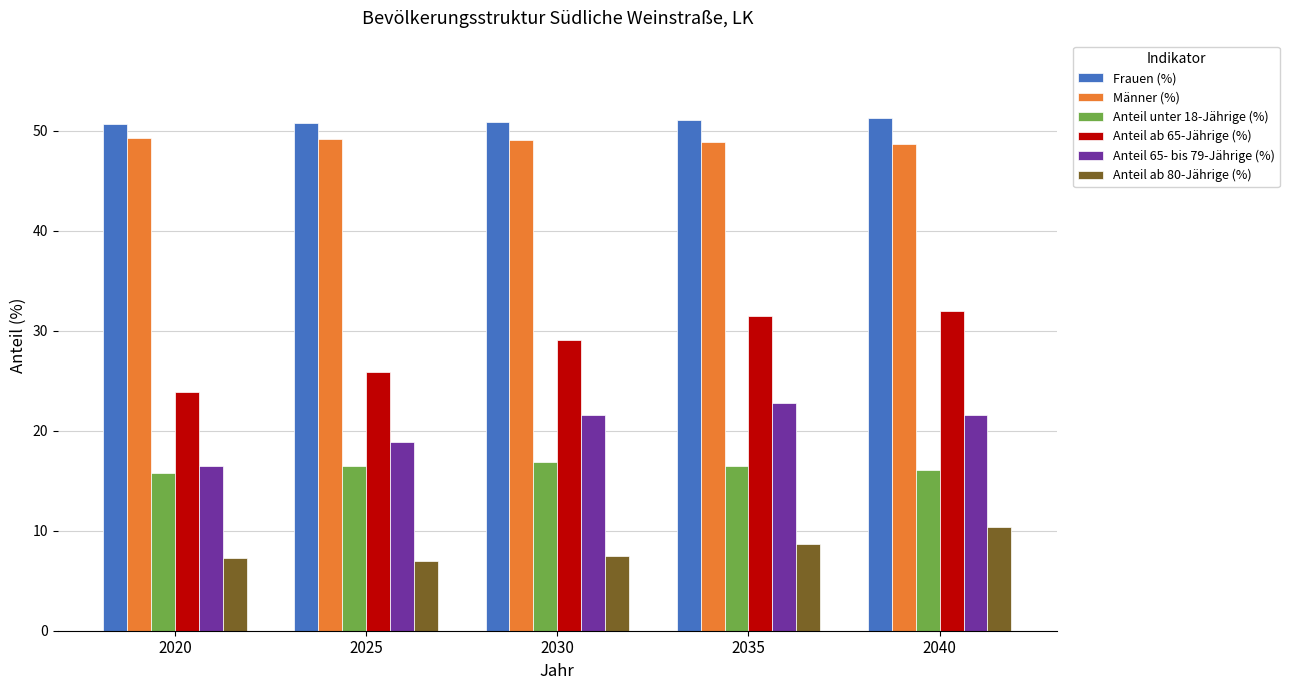

What is the difference between the maximum and second lowest values in the Anteil unter 18-Jährige (%) series?

0.8